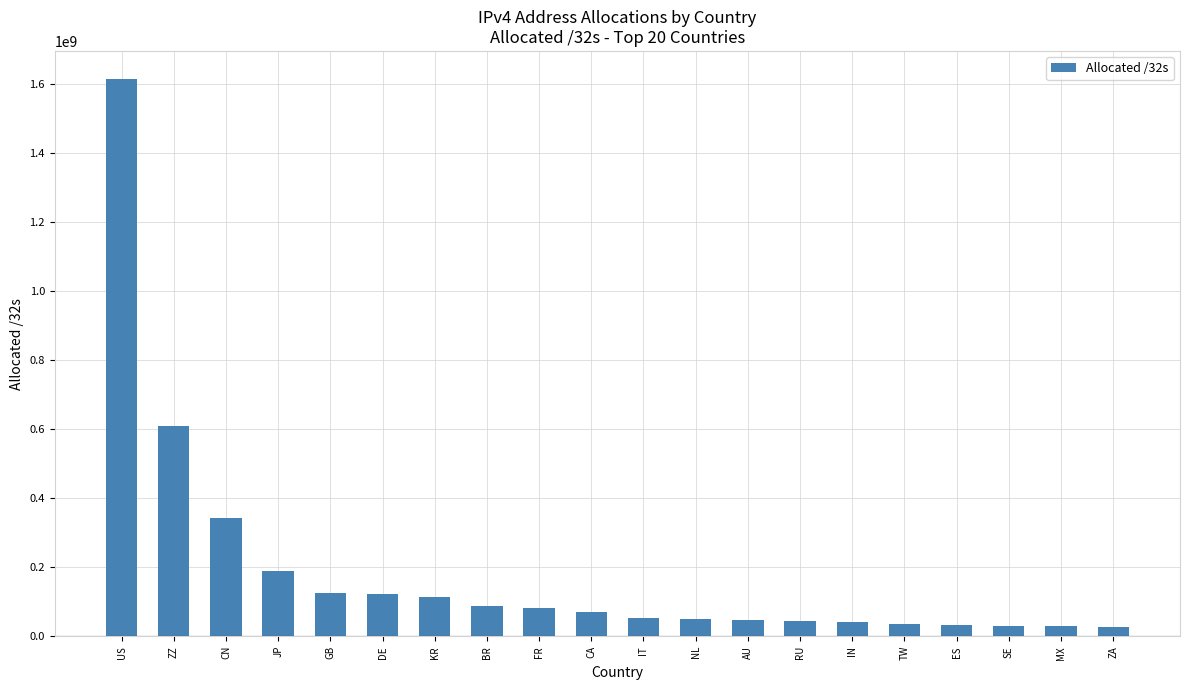

What is the label of the 4th bar from the left?

JP